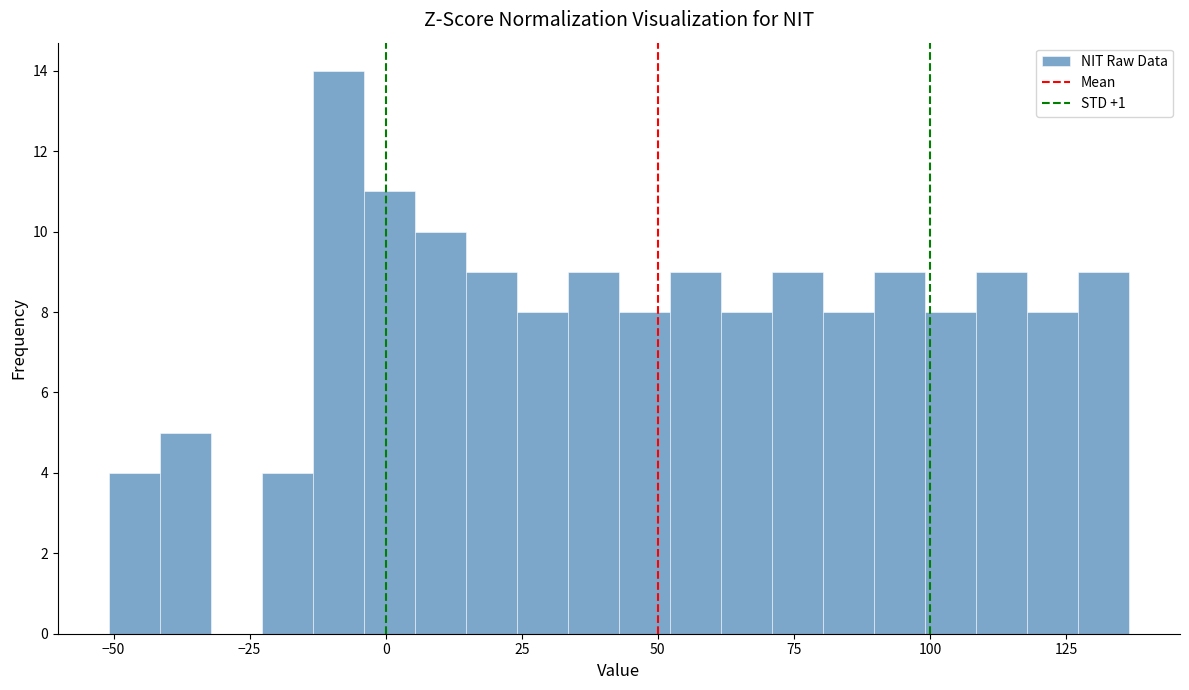

Read against the x-axis, roughly where is the centre of the tallest bar?

-10